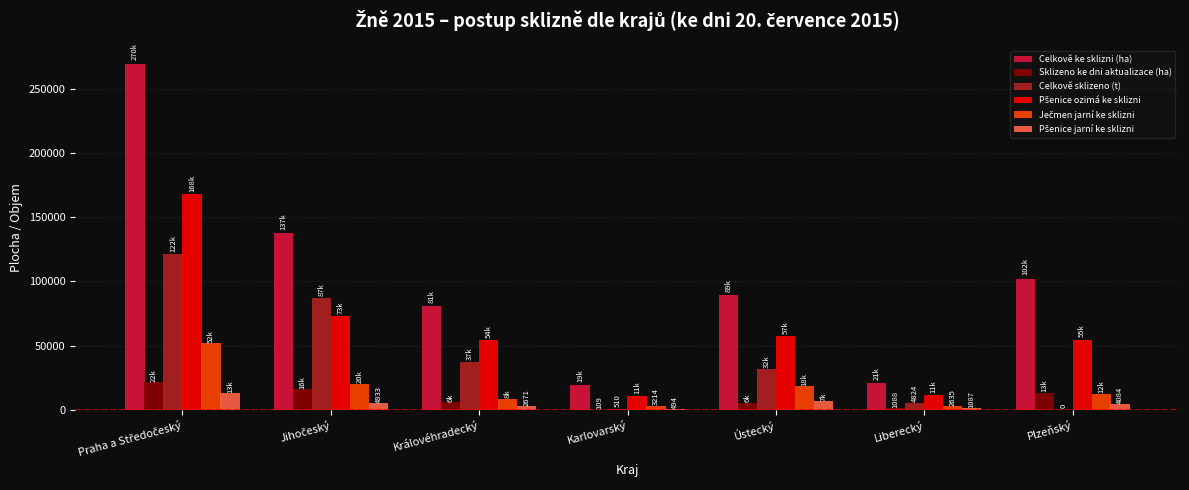

At which label is Celkově sklizeno (t) closest to 60828?

Královéhradecký